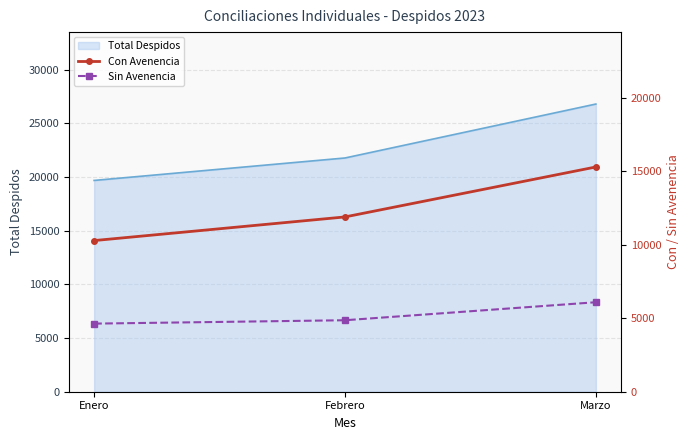

What is the average value of the Sin Avenencia series?

5198